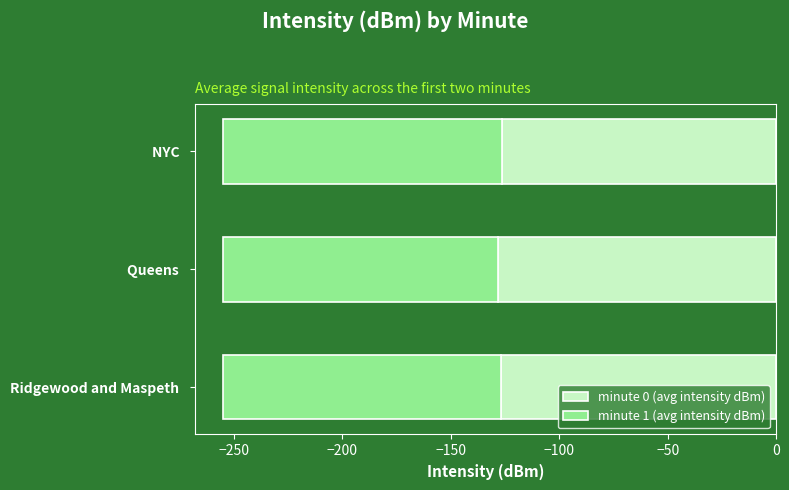

List the series in order of their overall mean, lowest first.

minute 1 (avg intensity dBm), minute 0 (avg intensity dBm)